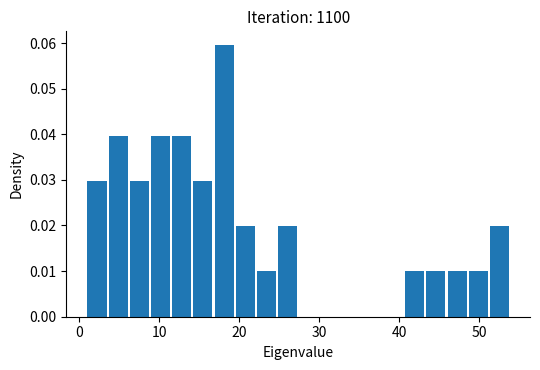

Around what value on the x-axis is the tallest bar? Give the approximate position of its centre, as read against the axis.

18